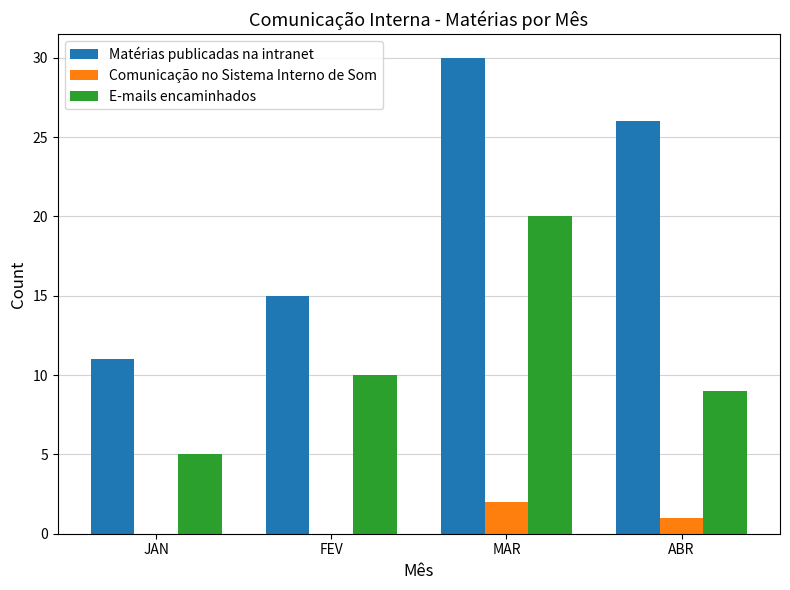

Between FEV and MAR, which series saw the biggest shift?

Matérias publicadas na intranet